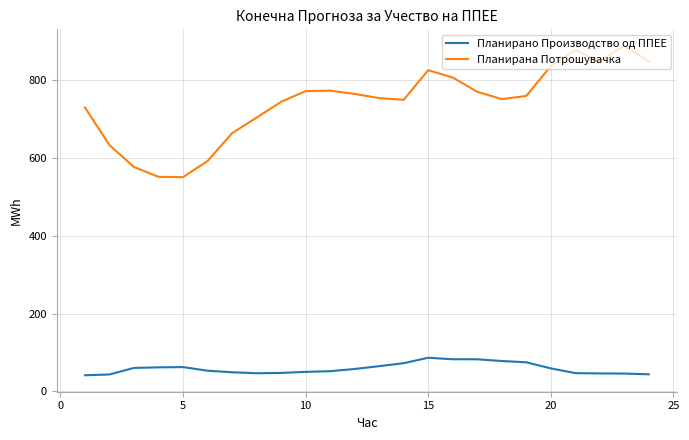

Which series has the largest total across all categories?

Планирана Потрошувачка